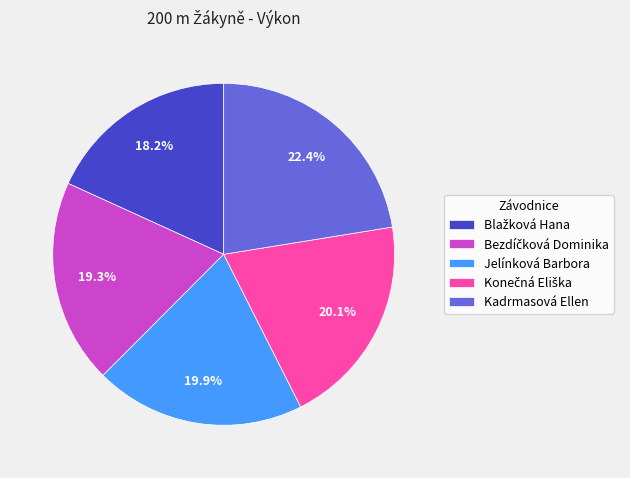

What is the largest slice in the pie chart?

Kadrmasová Ellen